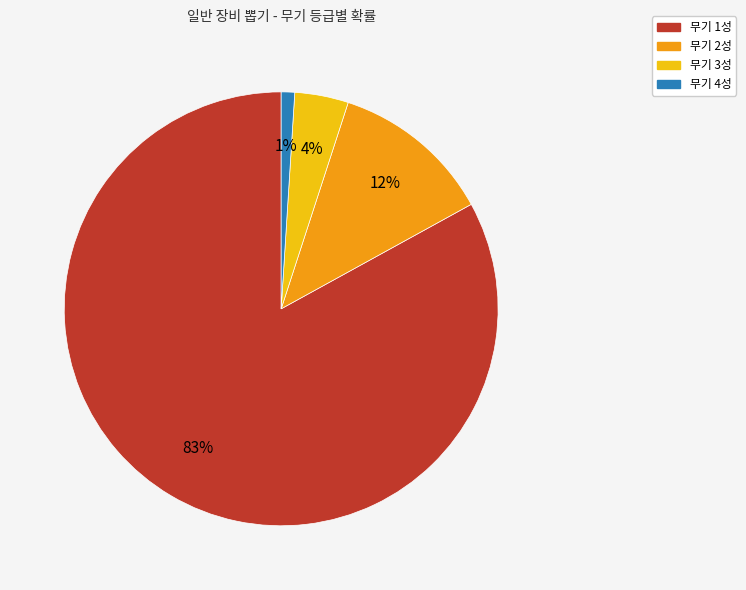

Does any single category account for the majority?

Yes